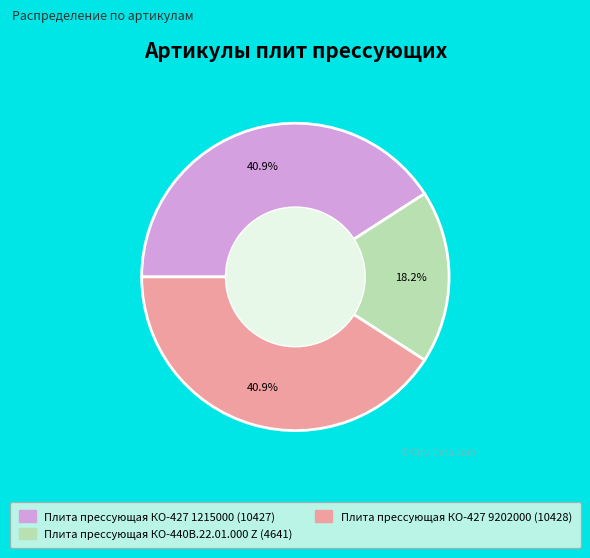

What percentage is the Плита прессующая КО-440В.22.01.000 Z slice, to the nearest percent?

18%